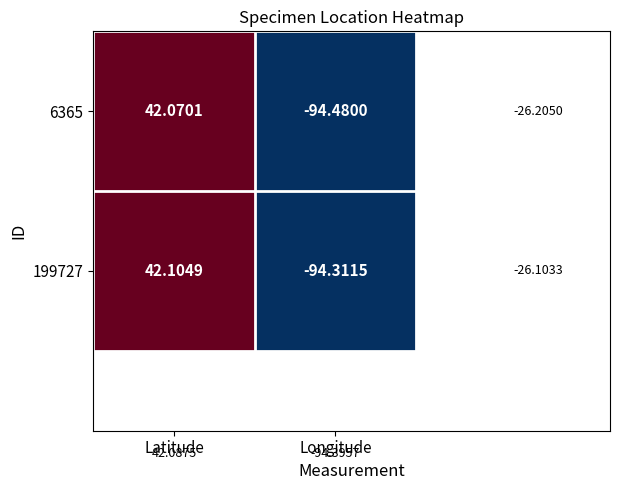

How many values in 199727 are below zero?

1